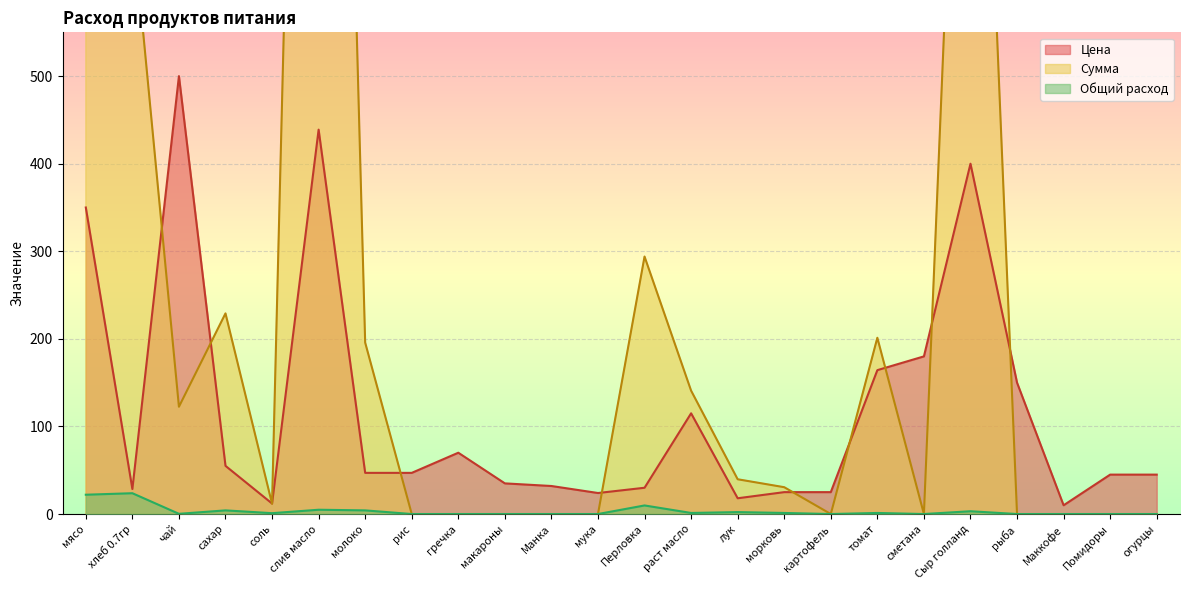

Which series has the largest range (max minus min)?

Сумма